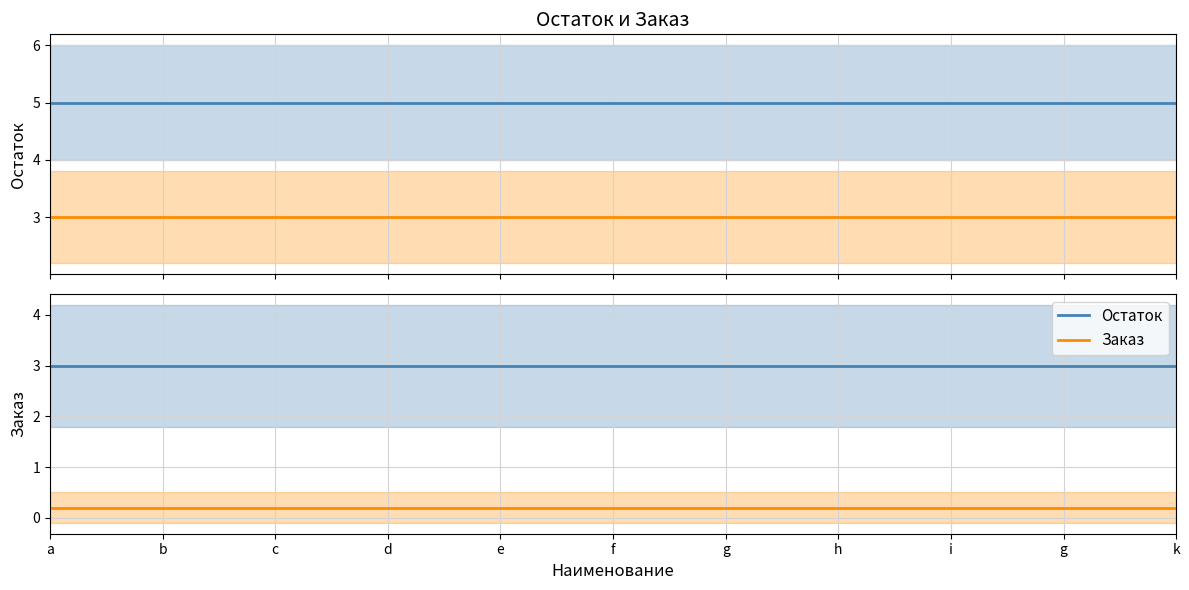

True or false: Остаток and Заказ intersect in this chart.

False